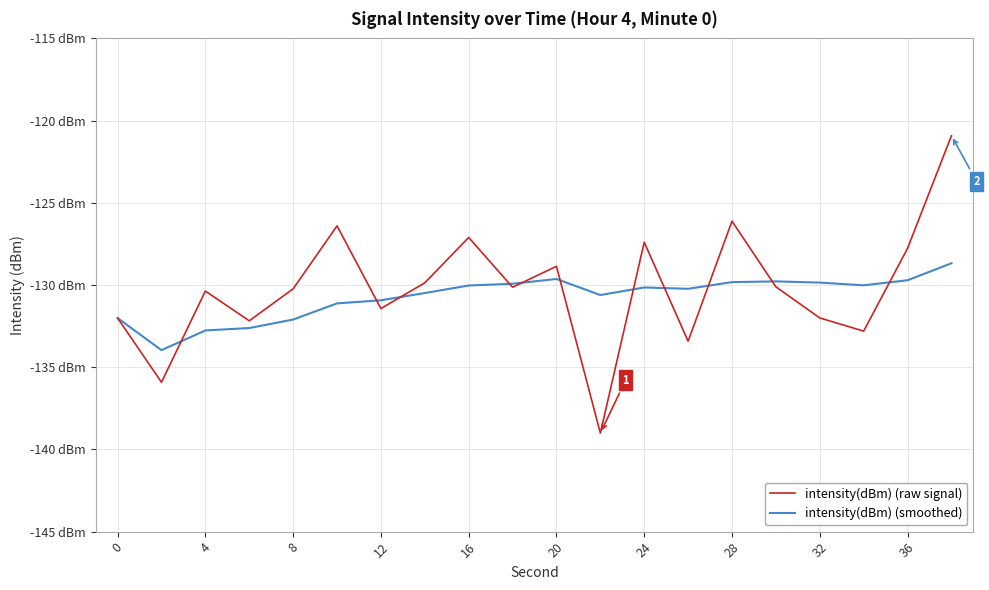

List the series in order of their overall mean, lowest first.

intensity(dBm) (smoothed), intensity(dBm) (raw signal)